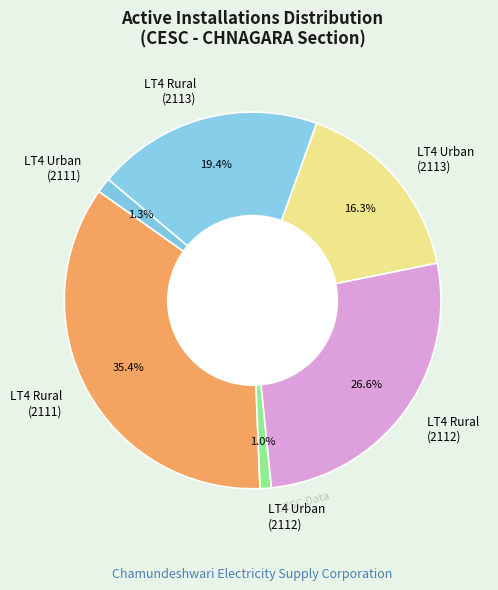

Which category has the biggest portion of the pie?

LT4 Rural (2111)